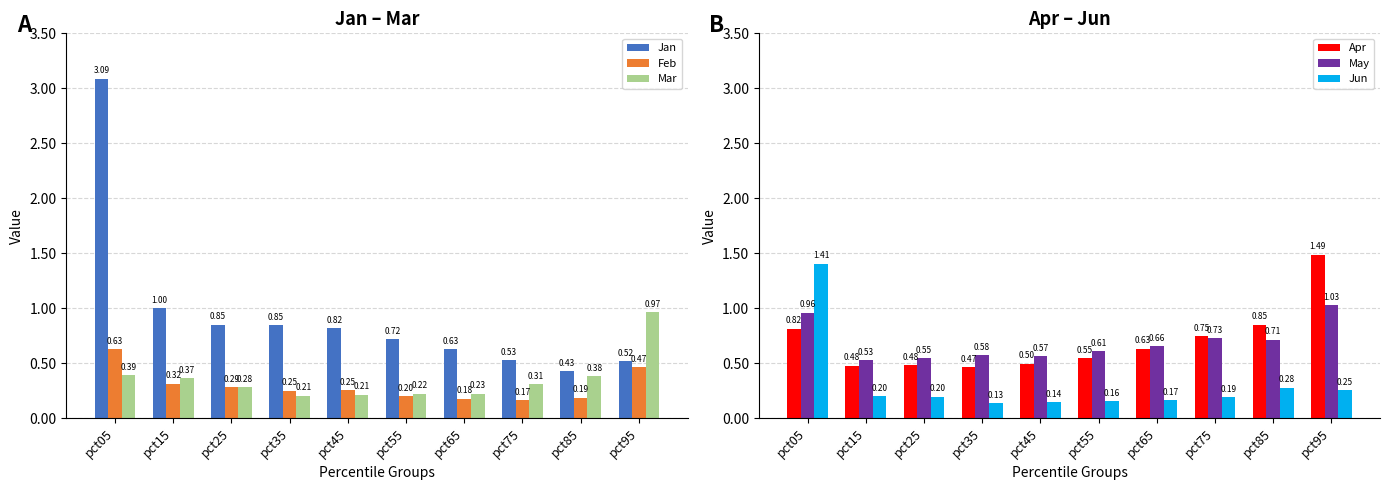

Which series changed the most between pct65 and pct95?

Apr